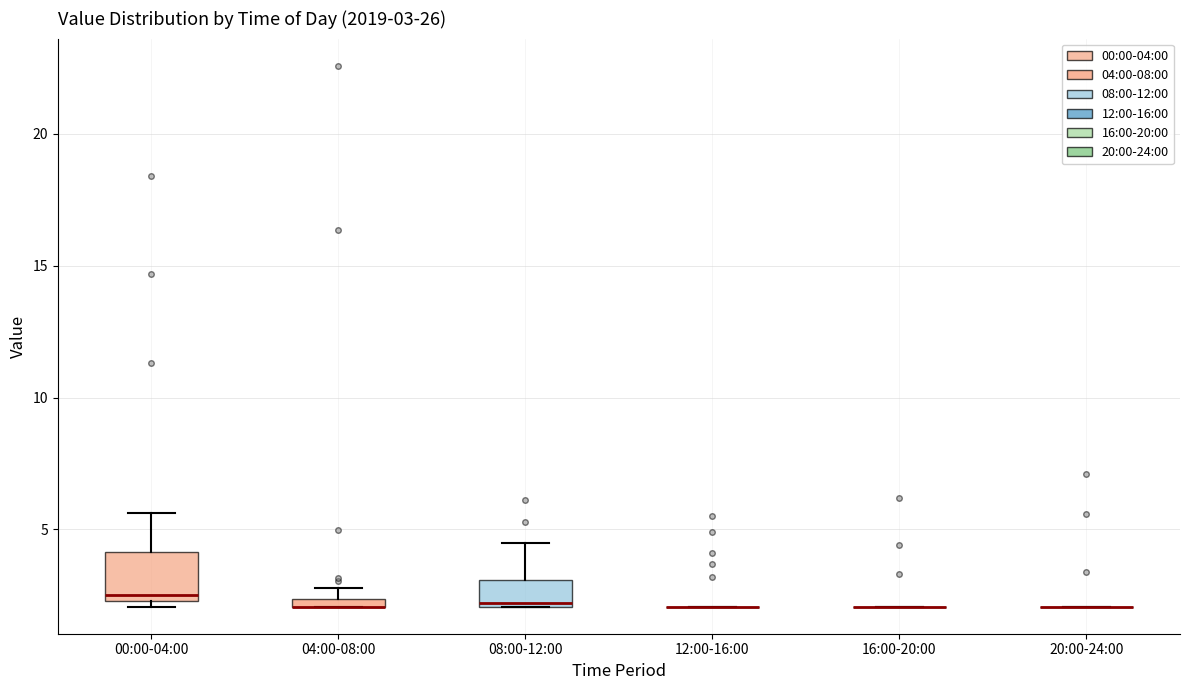

Which box is the tallest, from its lower edge to its upper edge?

00:00-04:00